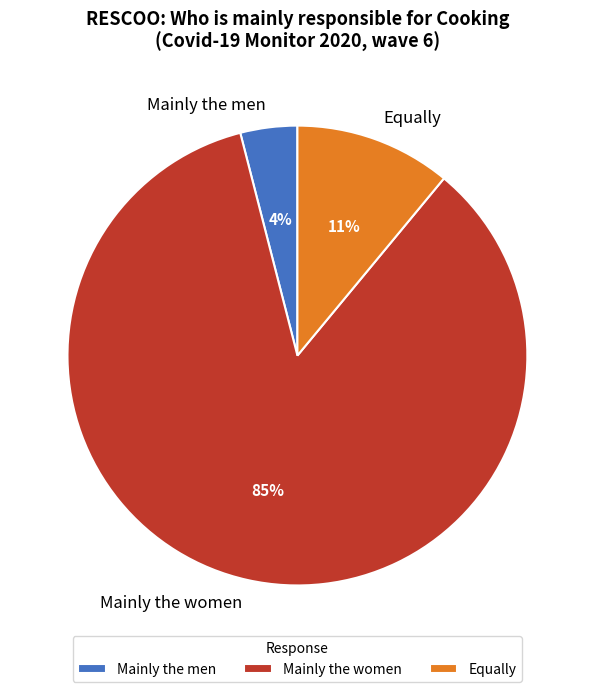

To the nearest percent, what is the combined percentage of Mainly the women and Mainly the men?

89%